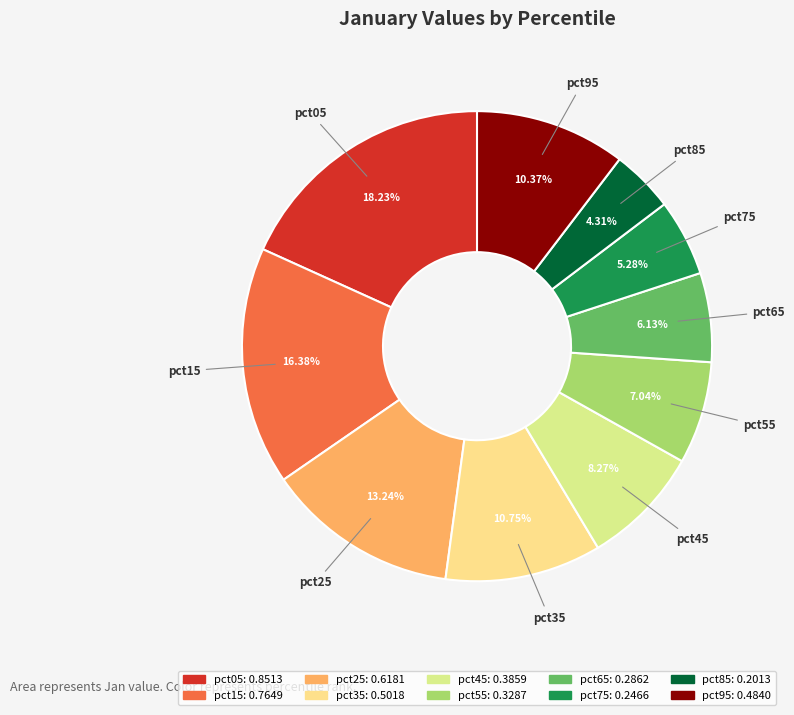

To the nearest percent, what is the average slice percentage?

10%